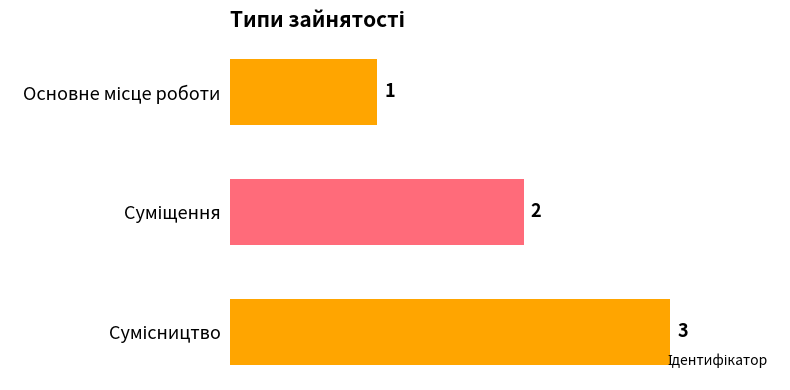

How many values are below 2?

1